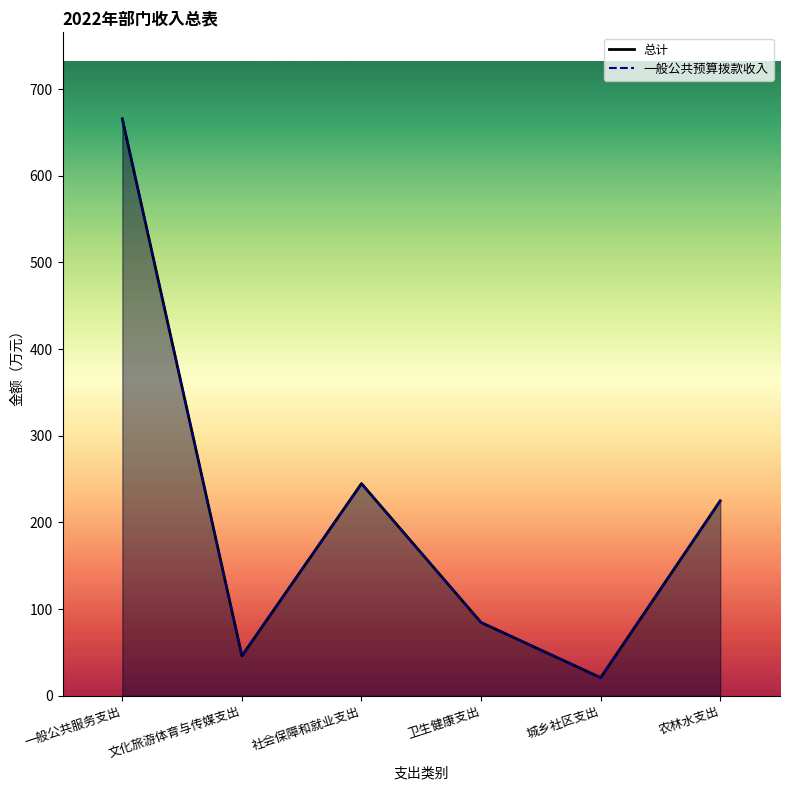

Where is the first local maximum for 总计?

社会保障和就业支出